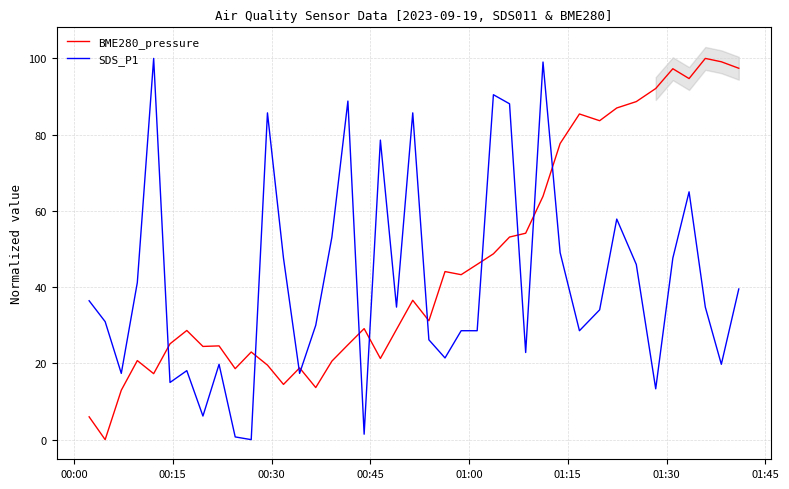

How many times do BME280_pressure and SDS_P1 cross each other?

11